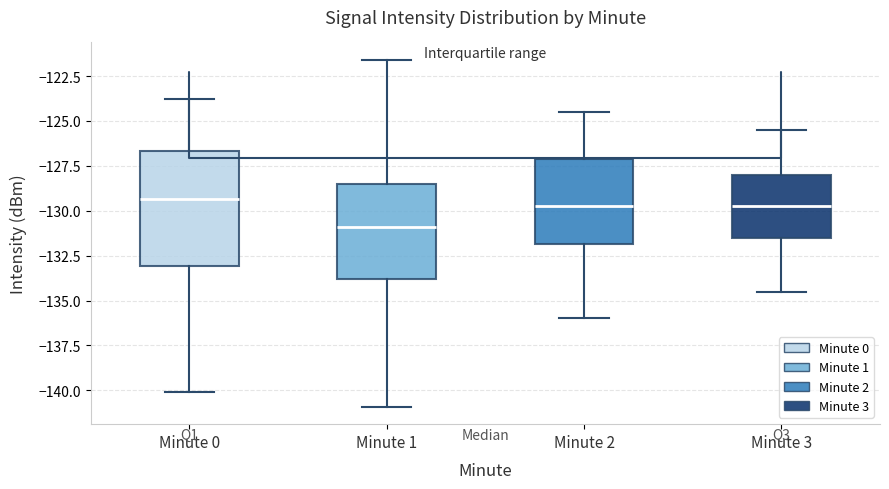

Which box's median line is the lowest?

Minute 1